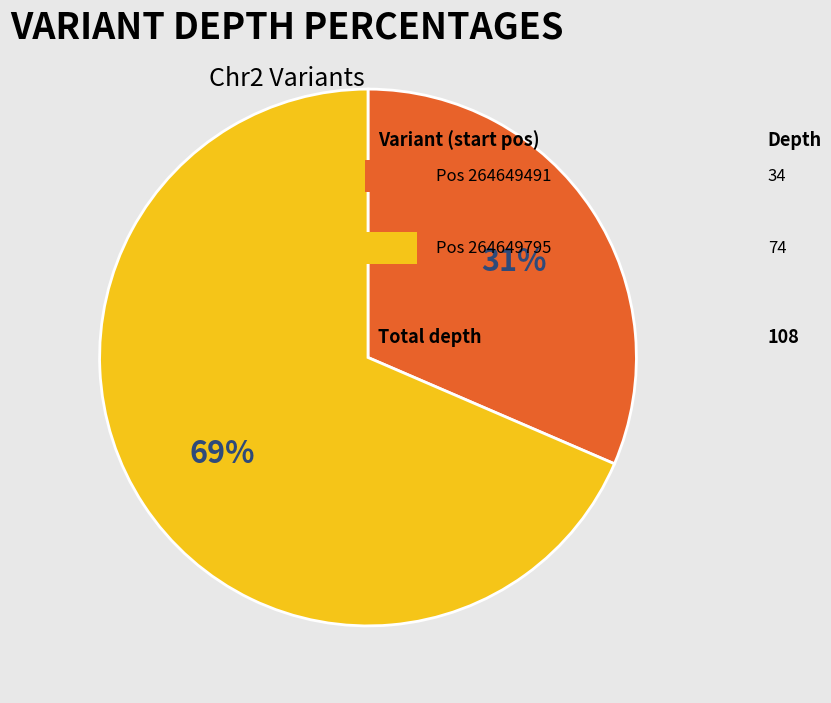

To the nearest percent, what is the average slice percentage?

50%